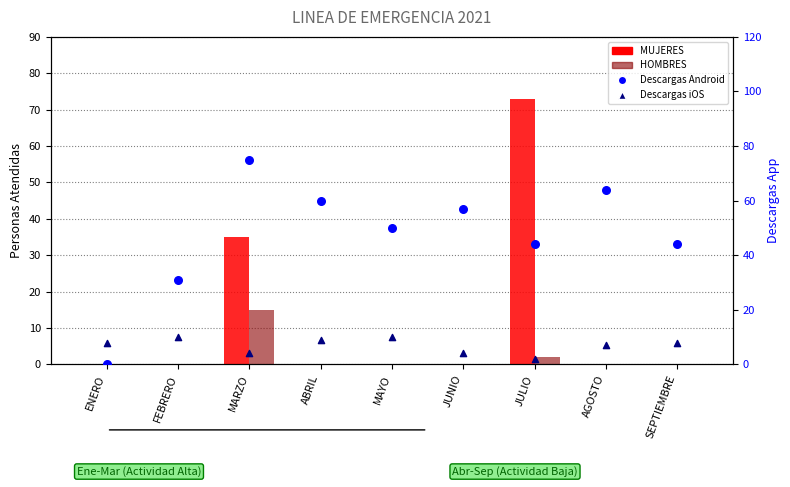

Is the value of MUJERES at ENERO greater than the value of Descargas iOS at ABRIL?

No